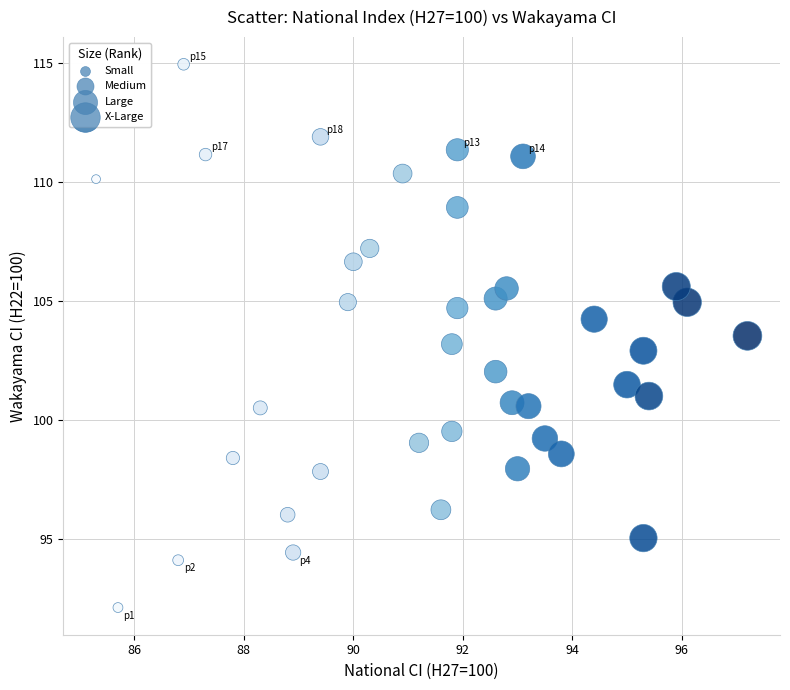

What is the range of Y values (max minus min)?

22.8